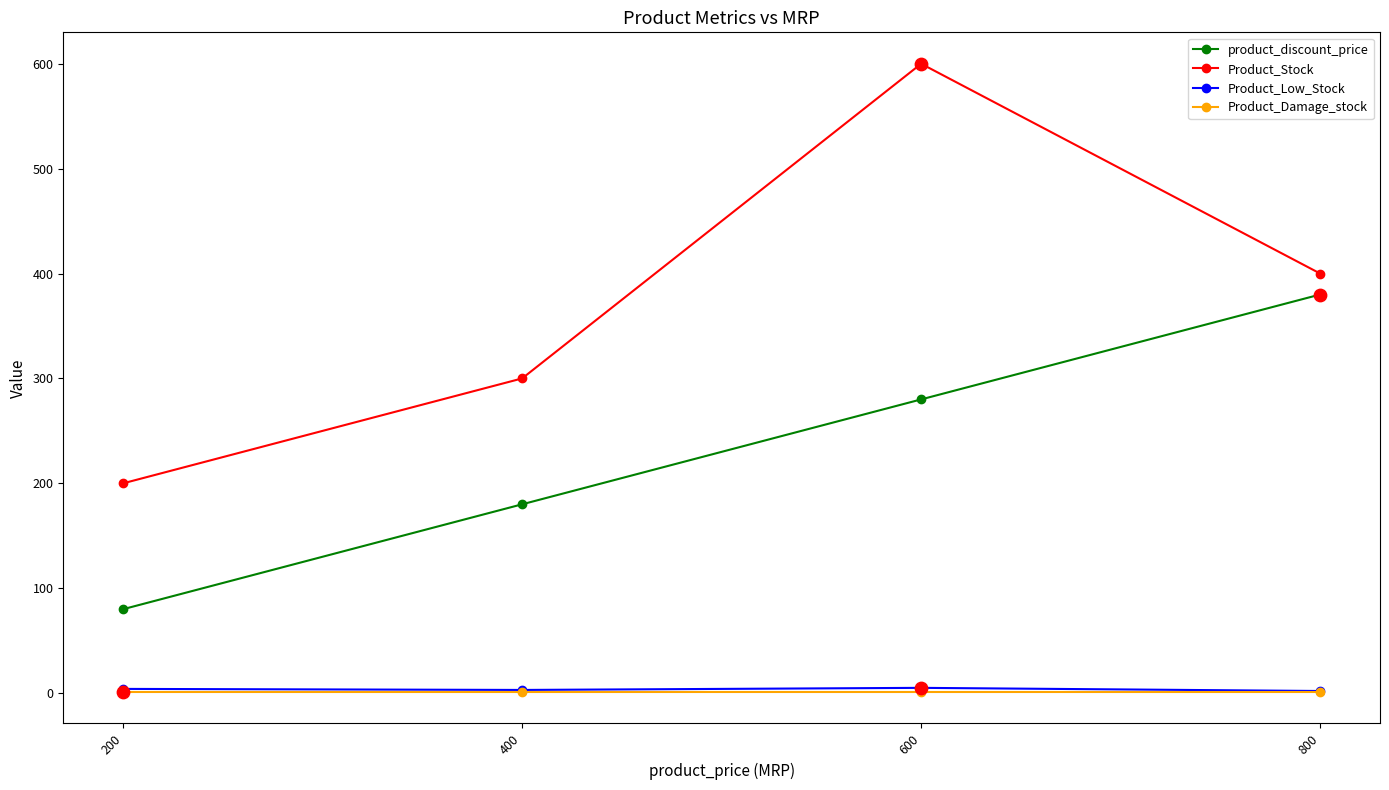

Is the value of Product_Damage_stock at 200 greater than the value of Product_Stock at 600?

No